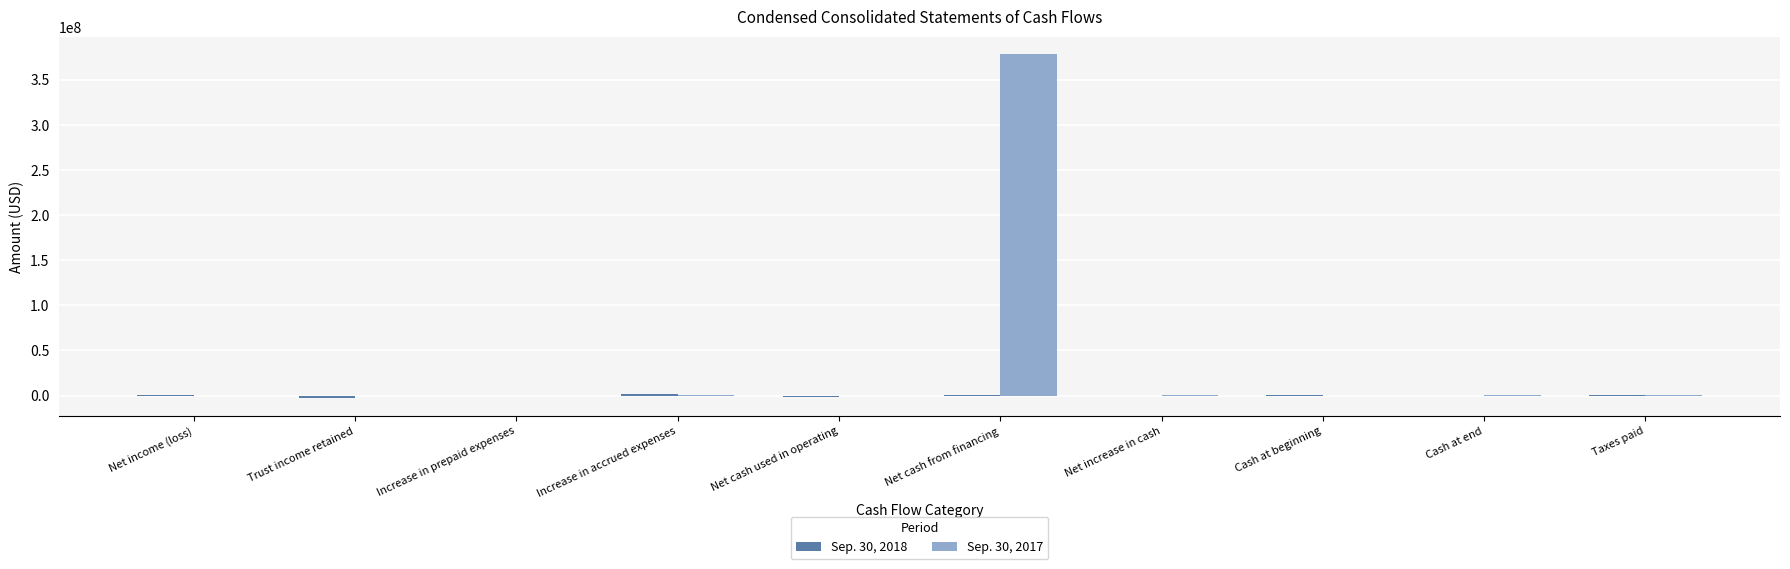

What is the maximum value shown in the chart?

378658503